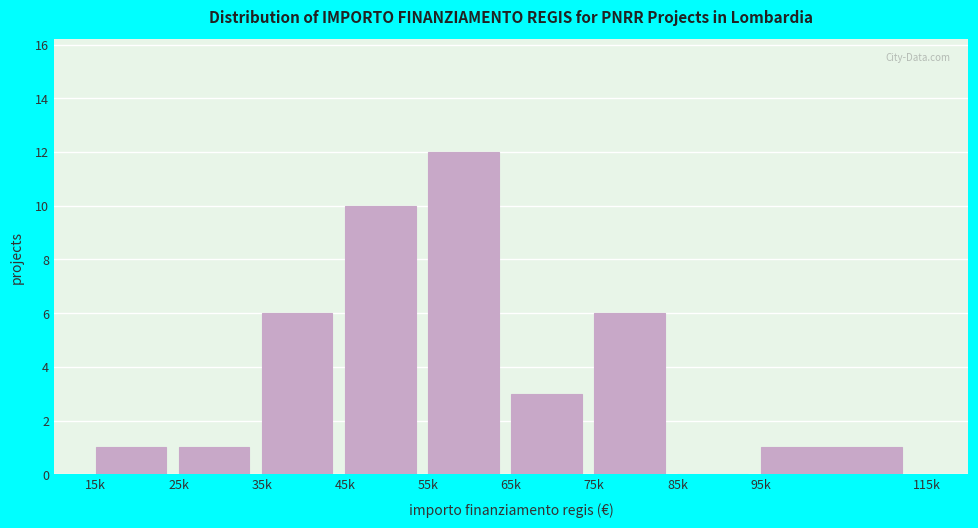

Reading left to right, list all the values displayed in this chart.

15k=1	25k=1	35k=6	45k=10	55k=12	65k=3	75k=6	85k=0	95k=1